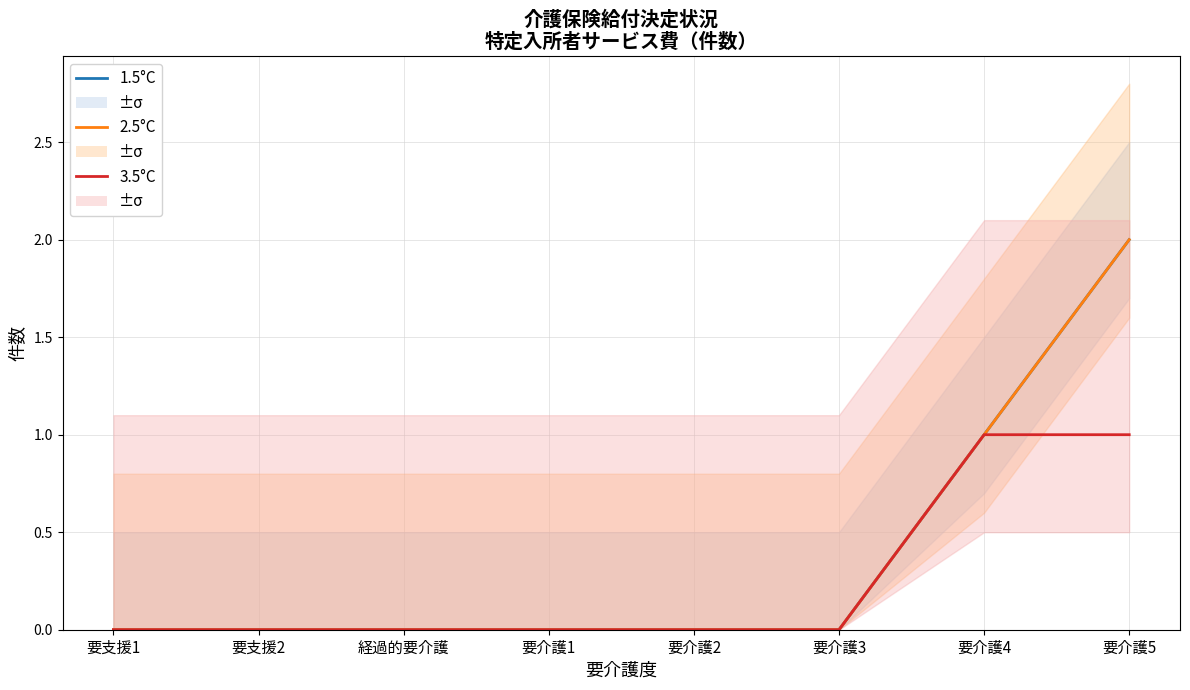

At which category is the sum across all series the highest?

要介護5